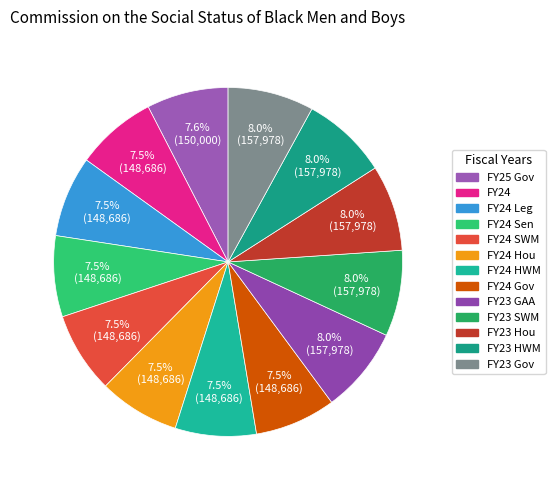

How many slices are in this pie chart?

13